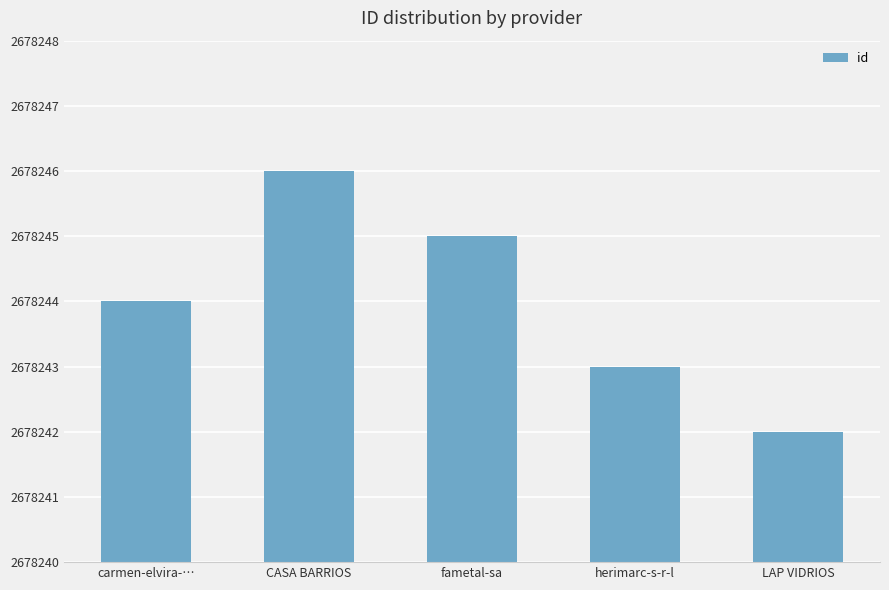

Is it true that the value at fametal-sa is 4474536?

False